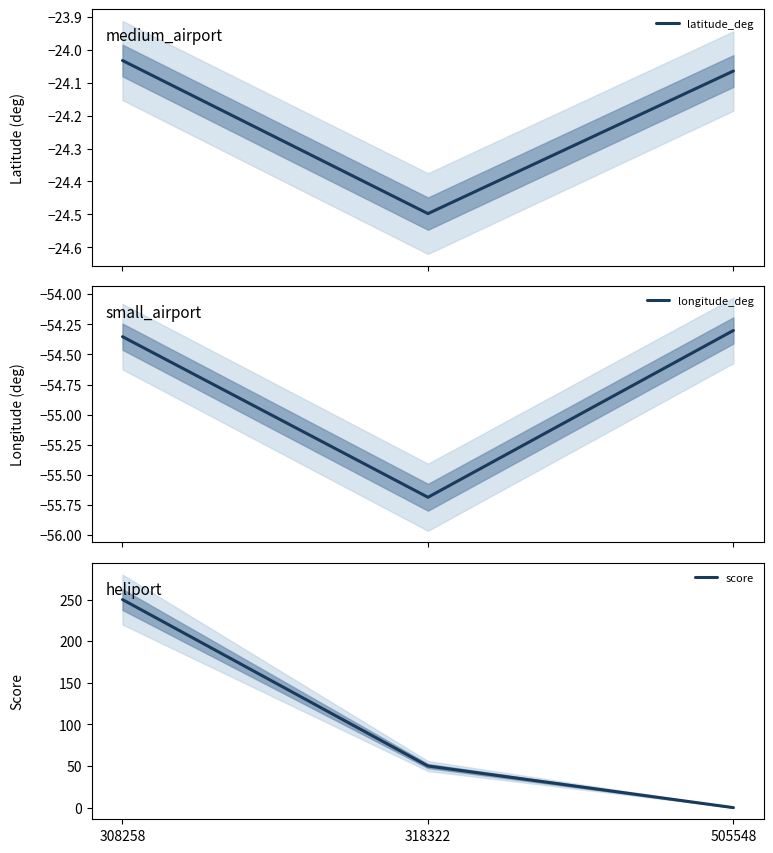

Which series has the largest range (max minus min)?

score